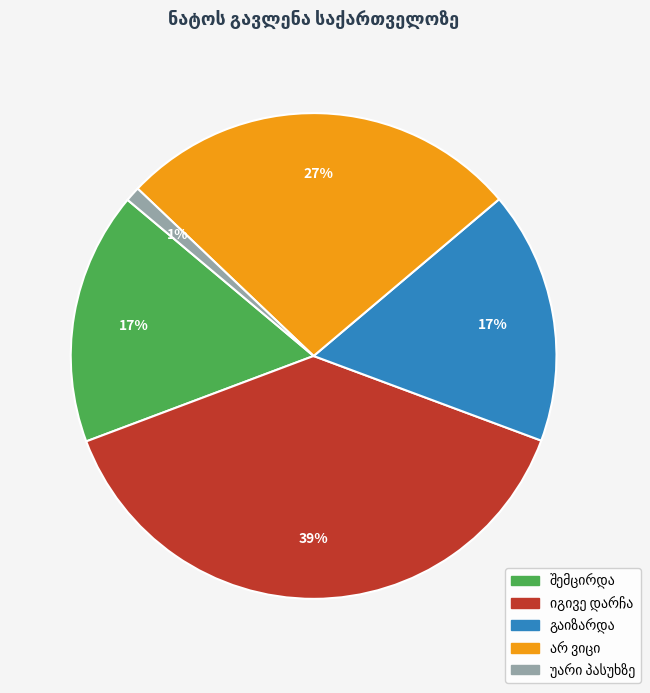

Is there a majority slice in this chart?

No